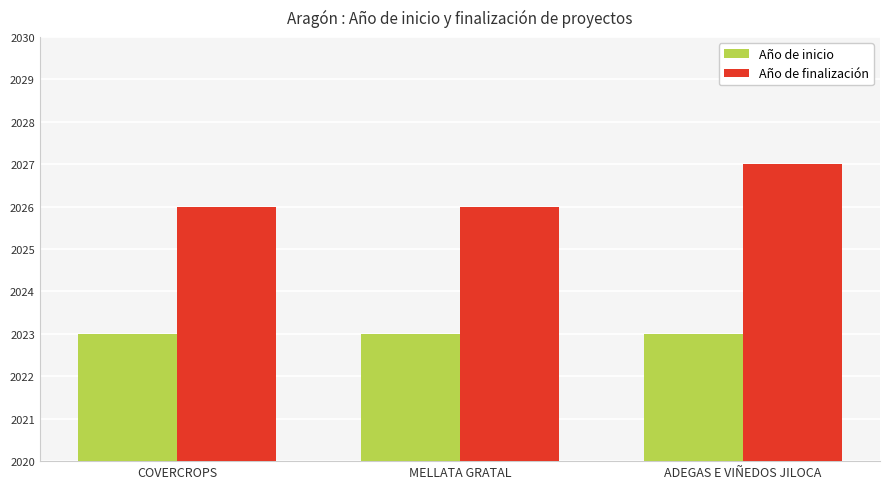

At which category is the sum across all series the highest?

ADEGAS E VIÑEDOS JILOCA